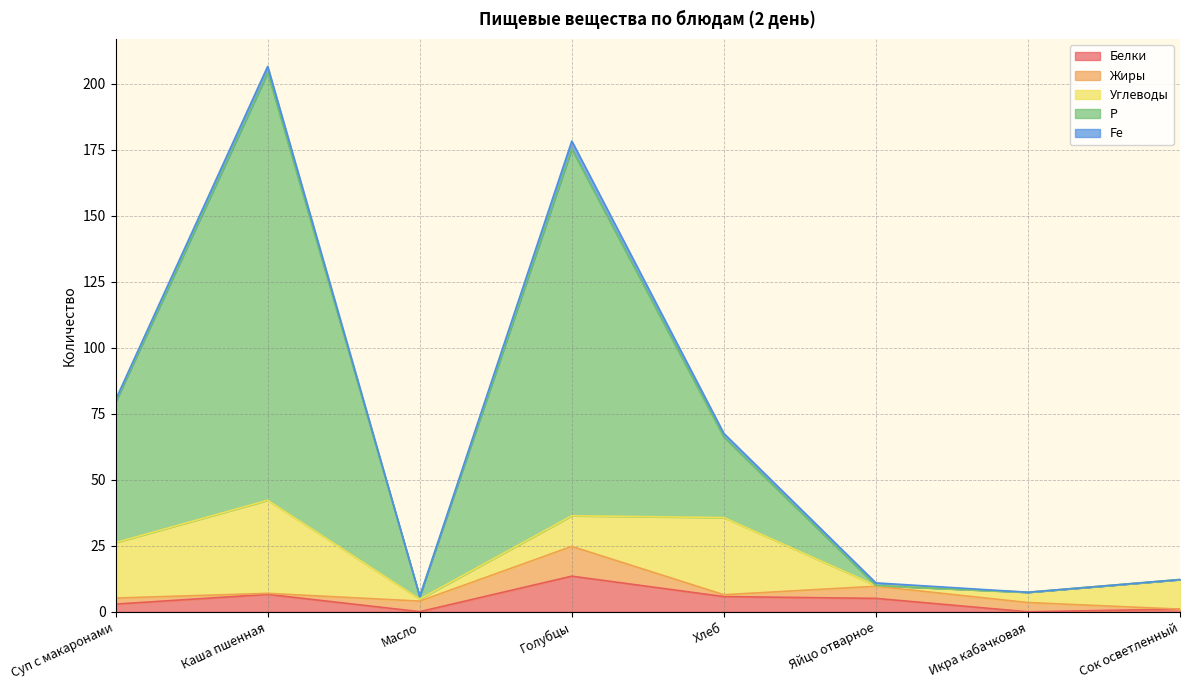

Is the value of Fe at Суп с макаронами greater than the value of Р at Сок осветленный?

Yes